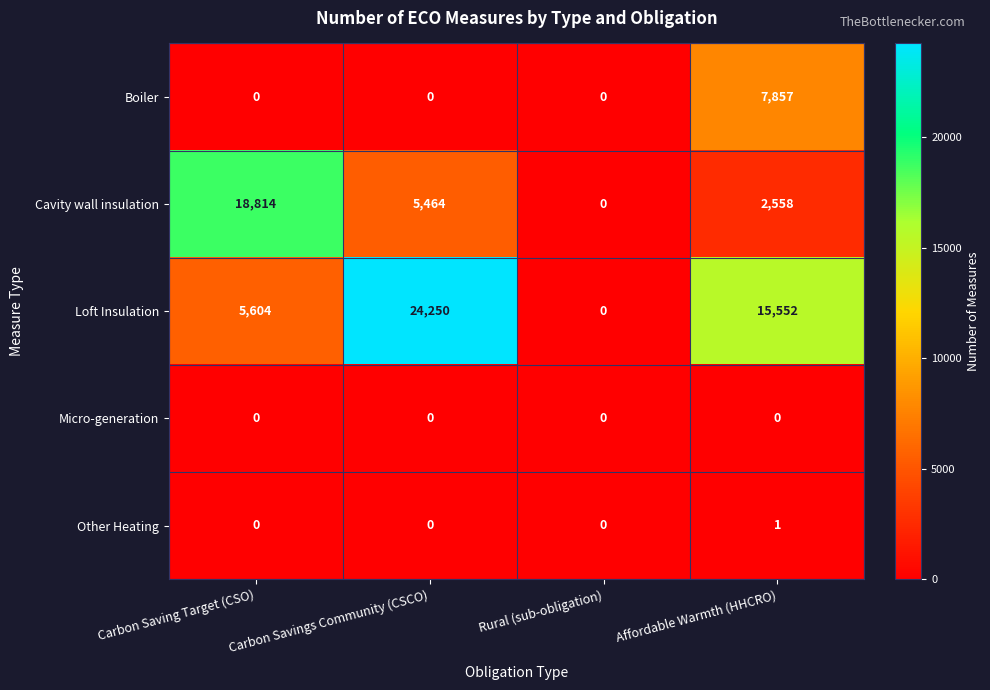

Is it true that Other Heating equals -1 at Carbon Savings Community (CSCO)?

False